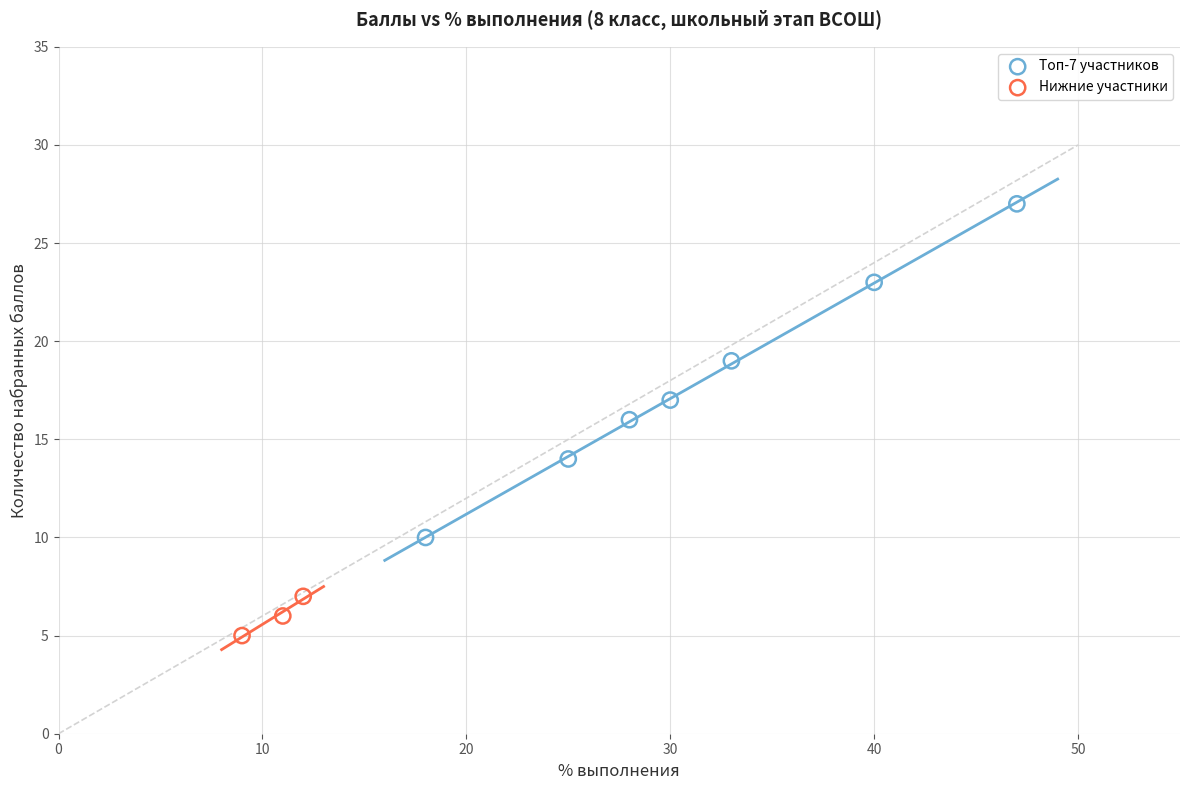

What are all the series names shown in the legend?

Топ-7 участников, Нижние участники